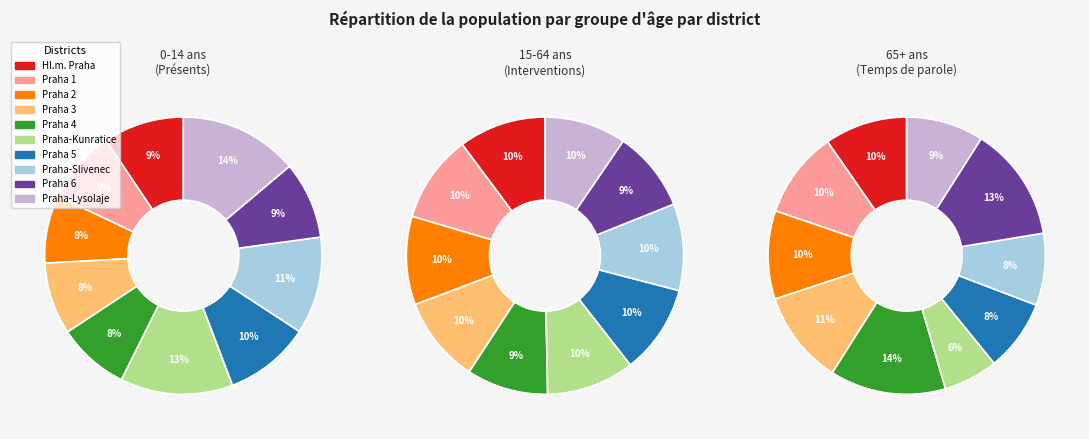

The Praha-Kunratice slice represents 3% of the pie. True or false?

False